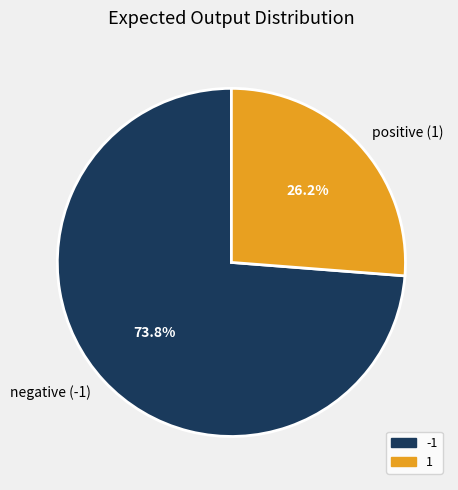

Combined, do negative (-1) and positive (1) account for over 50%?

Yes